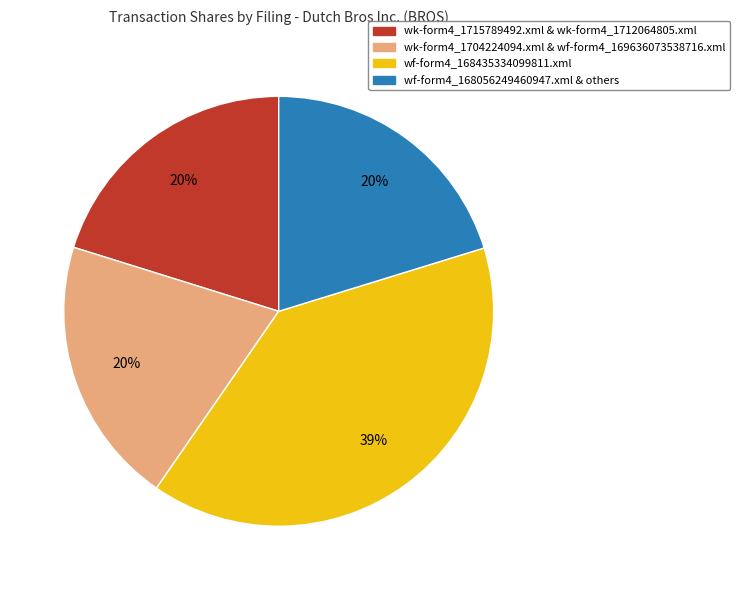

To the nearest percent, what is the average slice percentage?

25%